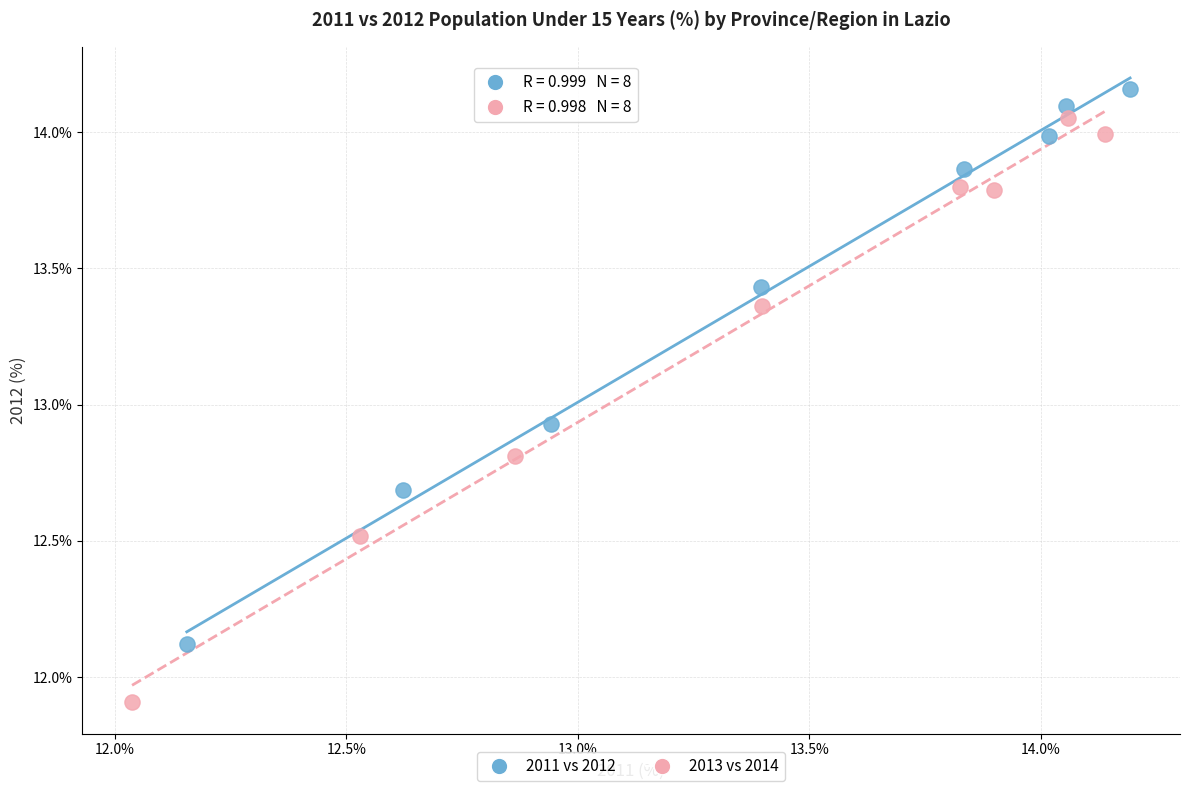

Which series contains the lowest Y value?

2013 vs 2014